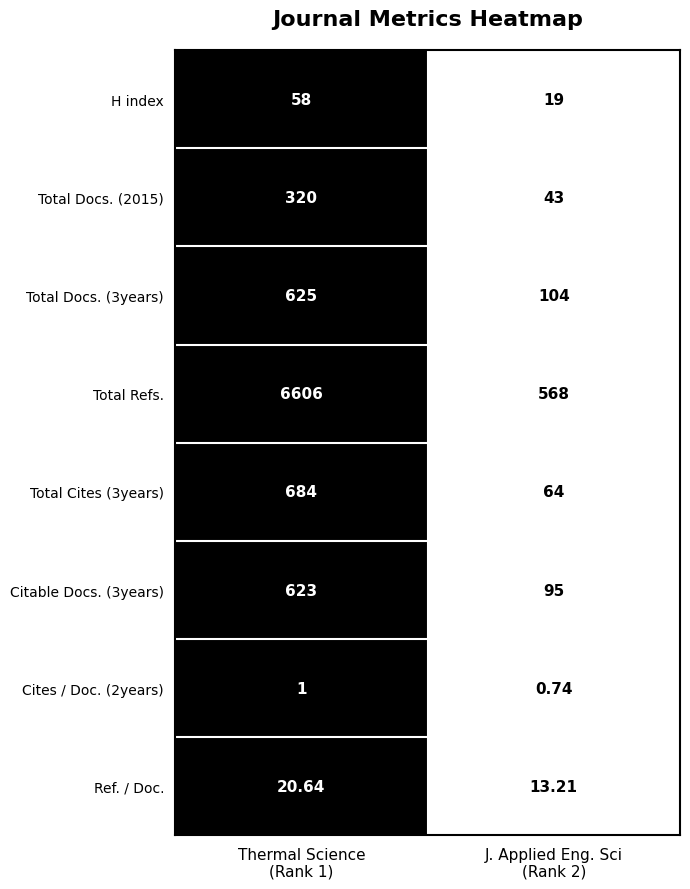

Which series changed the most between Thermal Science
(Rank 1) and J. Applied Eng. Sci
(Rank 2)?

Total Refs.